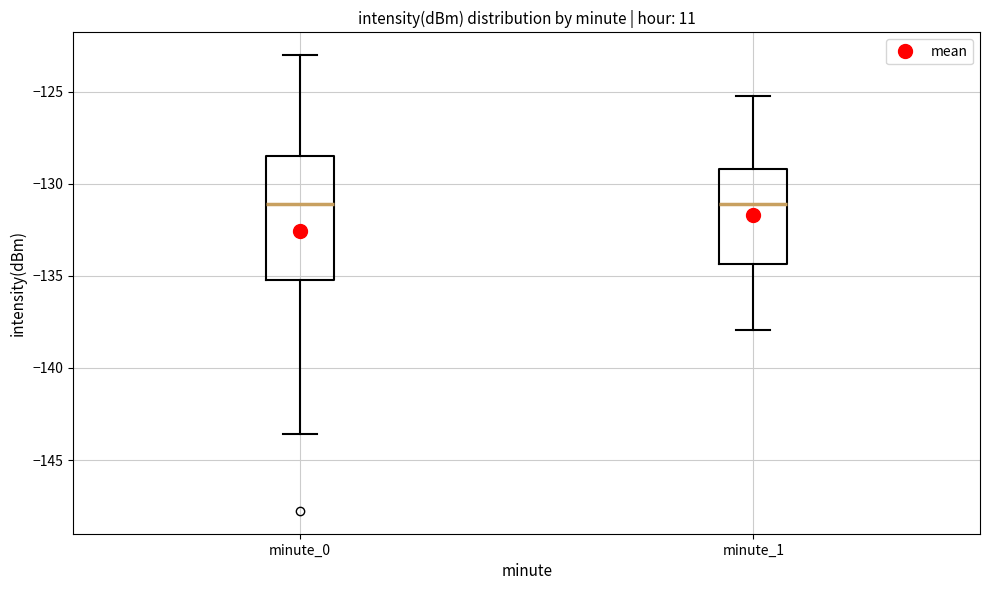

Reading left to right, transcribe this box plot: for each box, give where its median line is, the range the box spans, and where its two whiskers end, as read against the y-axis. The values are not printed on the chart, so give them approximately, as read against the axis.

minute_0: median -131.0, box -135.0 to -128.5, whiskers -143.5 to -123.0
minute_1: median -131.0, box -134.5 to -129.0, whiskers -138.0 to -125.0